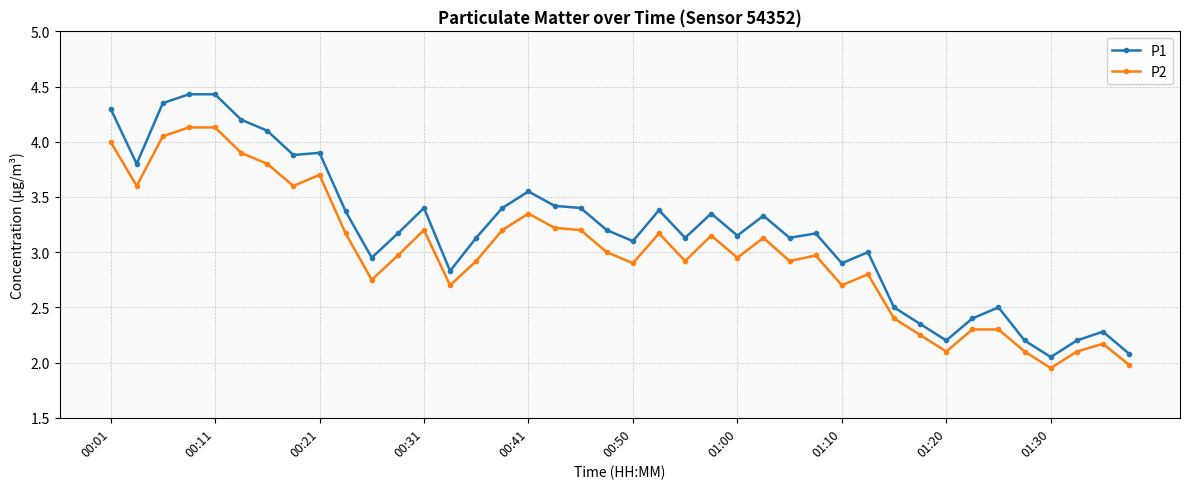

List the series in order of their overall mean, highest first.

P1, P2